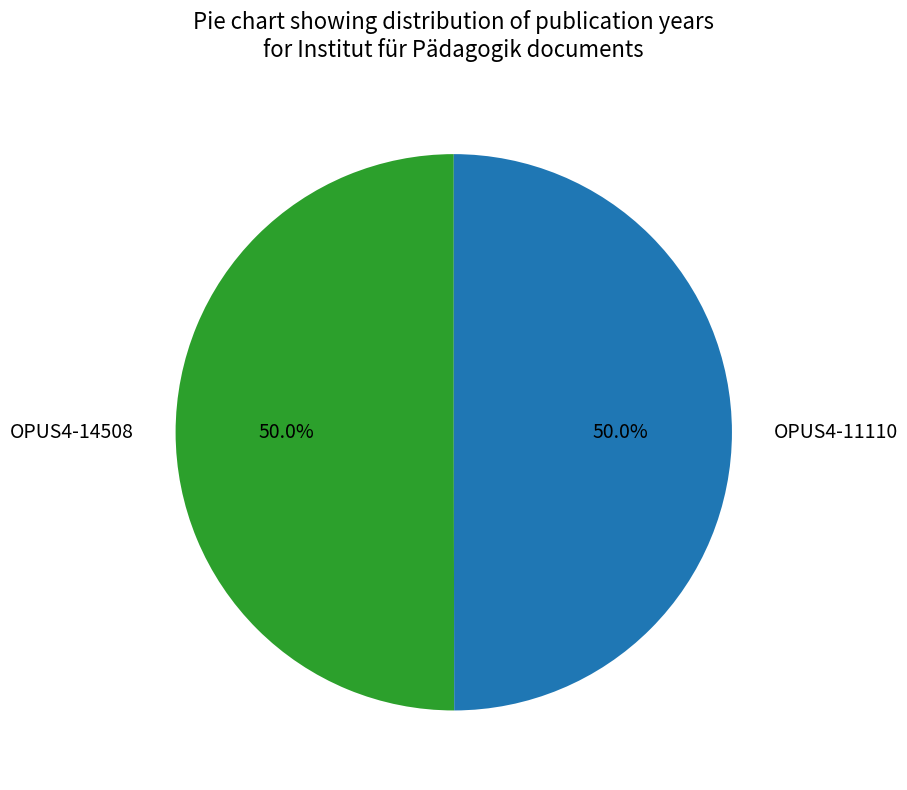

To the nearest percent, what is the combined percentage of OPUS4-14508 and OPUS4-11110?

100%